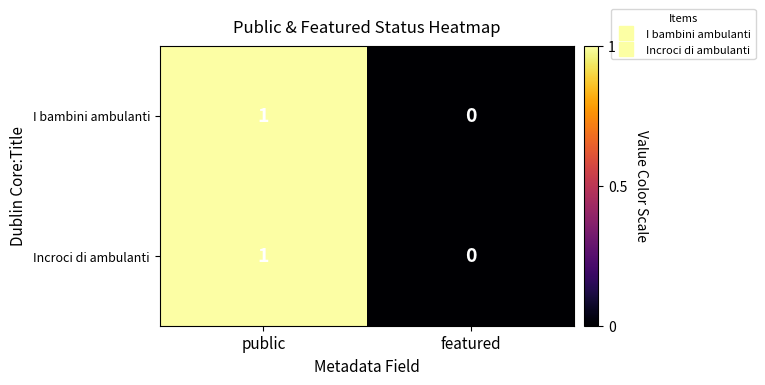

At which label does I bambini ambulanti reach its minimum?

featured